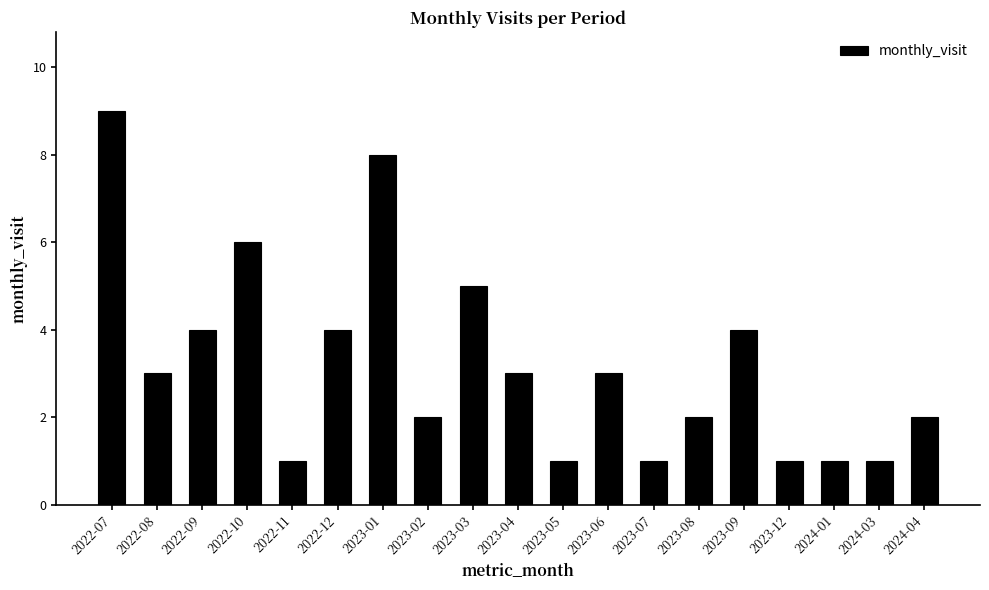

What value does the data have at 2024-03?

1